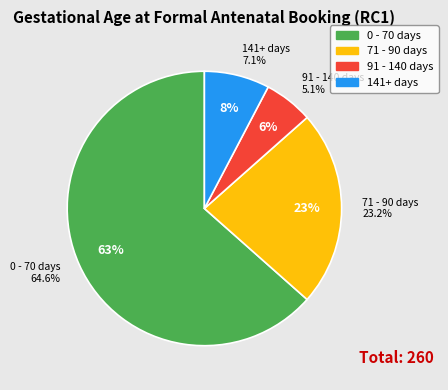

To the nearest percent, what is the average slice percentage?

25%